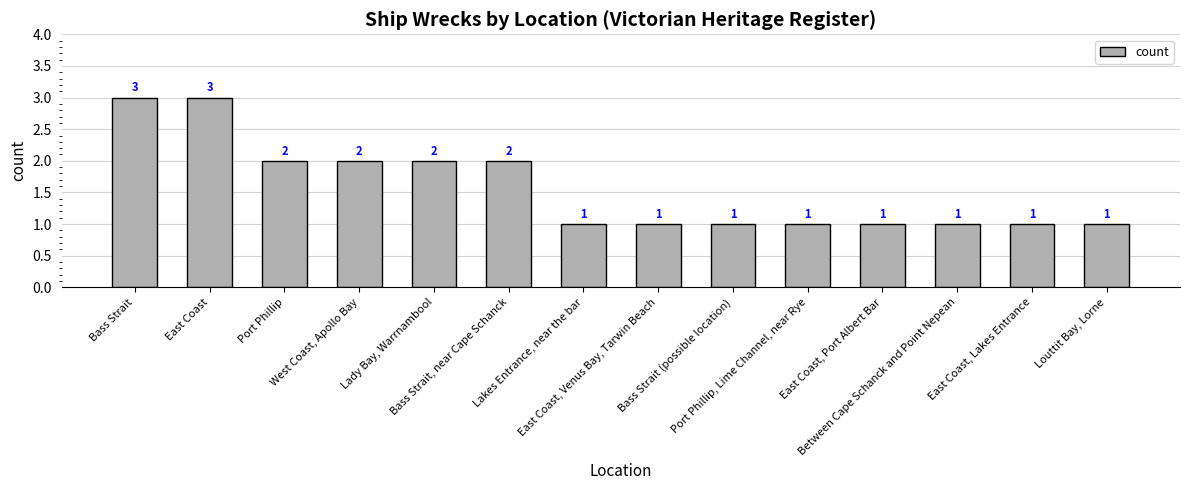

What is the sum of all values?

22